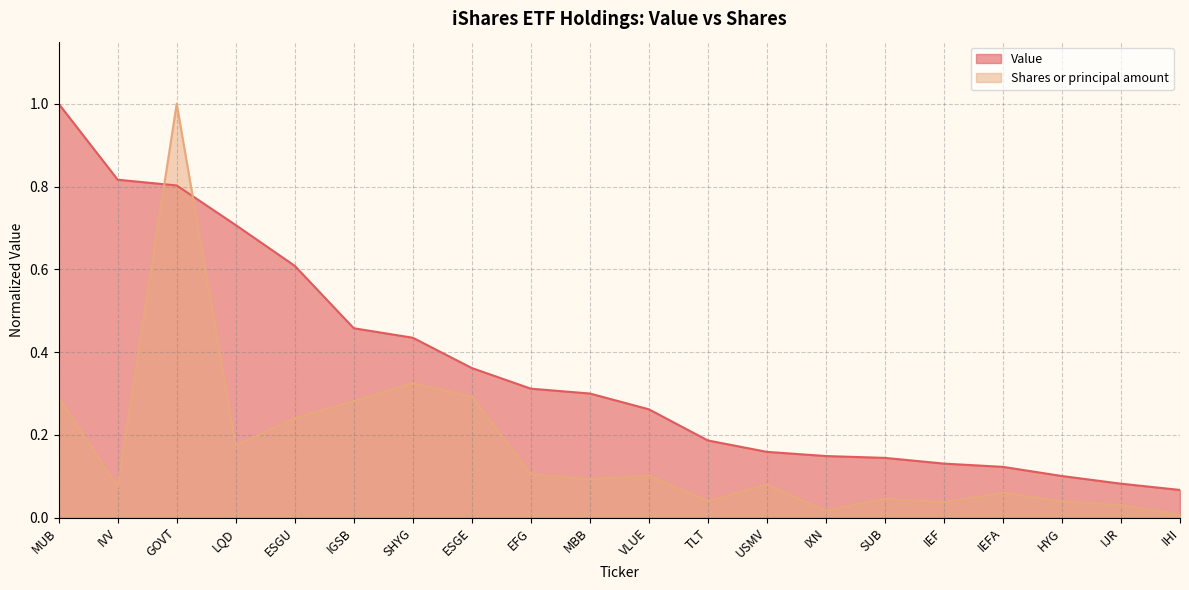

How many times do Shares or principal amount and Value cross each other?

2